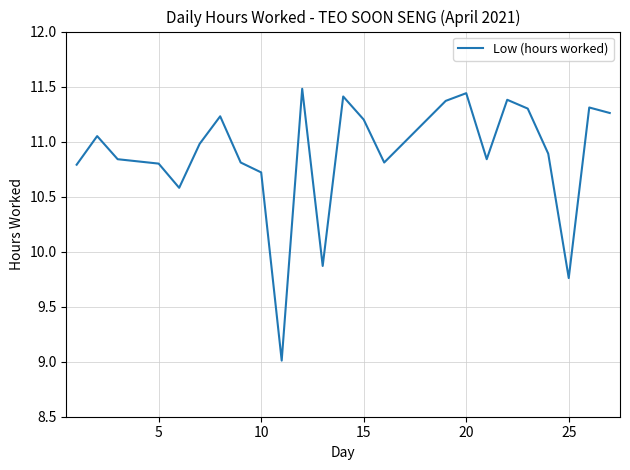

What is the minimum value shown in the chart?

9.0